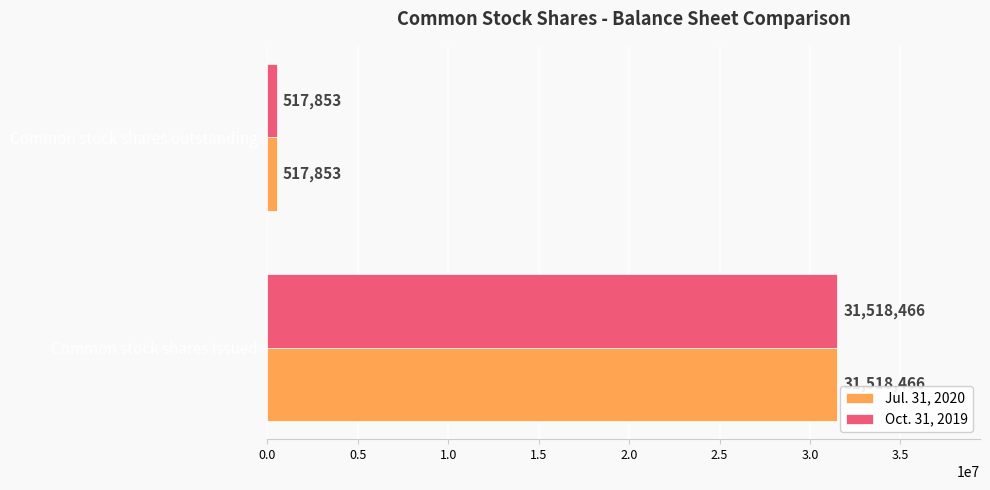

What is the average value of the Oct. 31, 2019 series?

16018160